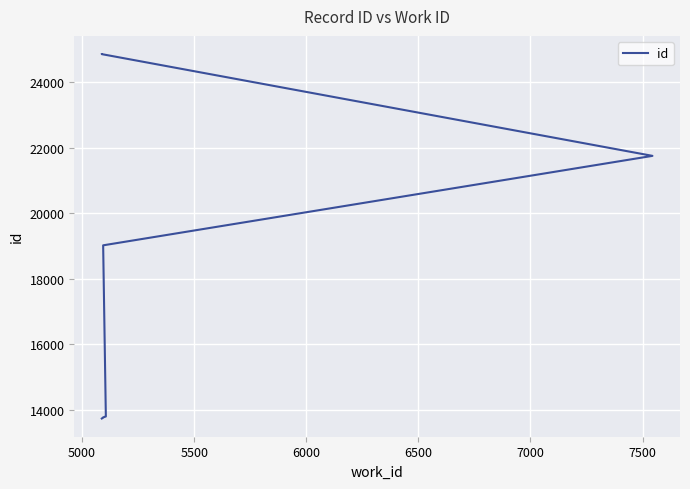

Which has a higher value, 6500 or 7500?

7500